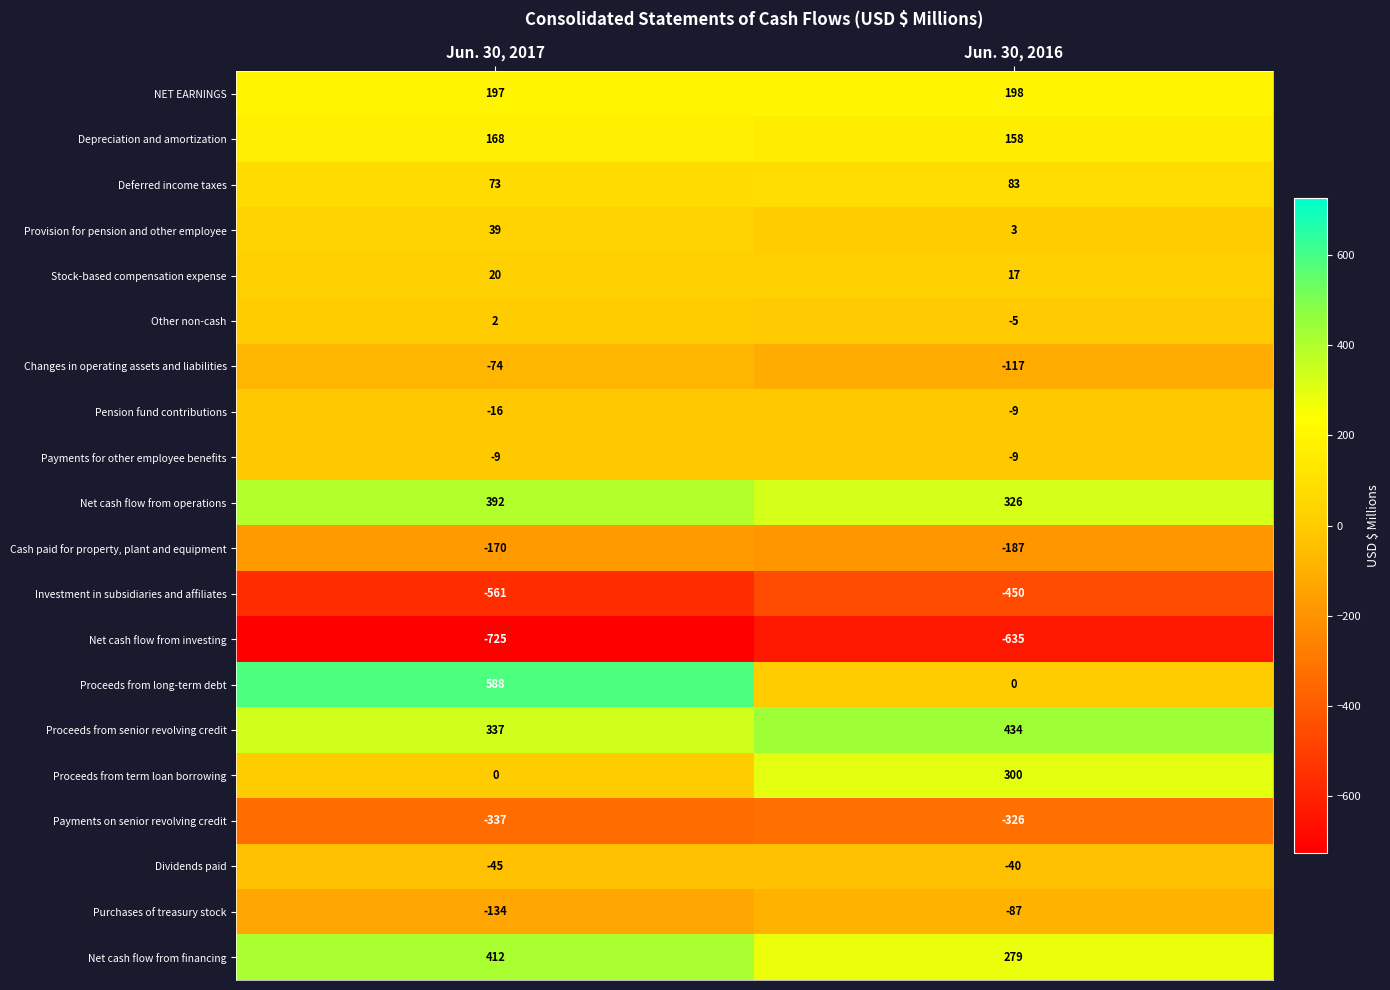

The value of Stock-based compensation expense at Jun. 30, 2017 is 5. True or false?

False